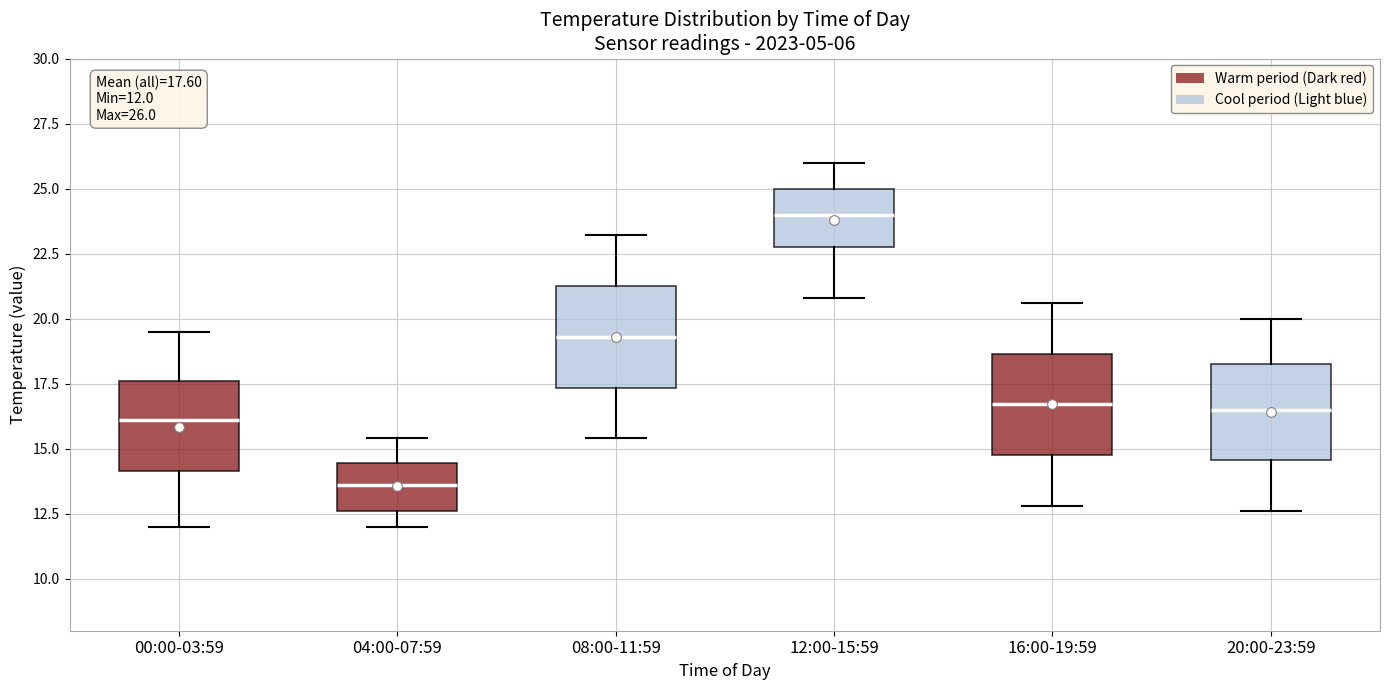

Which box has the lowest median line?

04:00-07:59